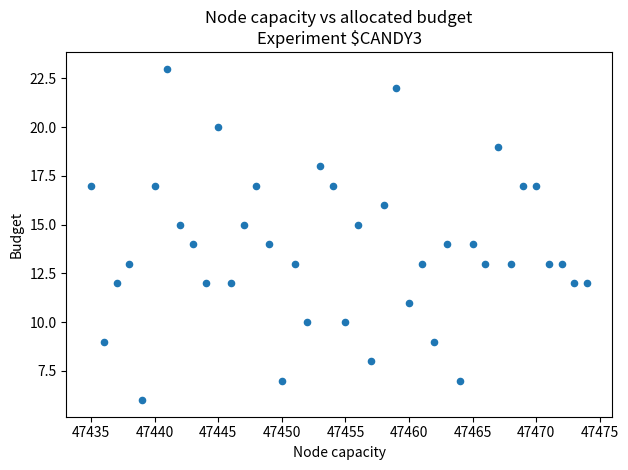

What is the range of Y values (max minus min)?

17